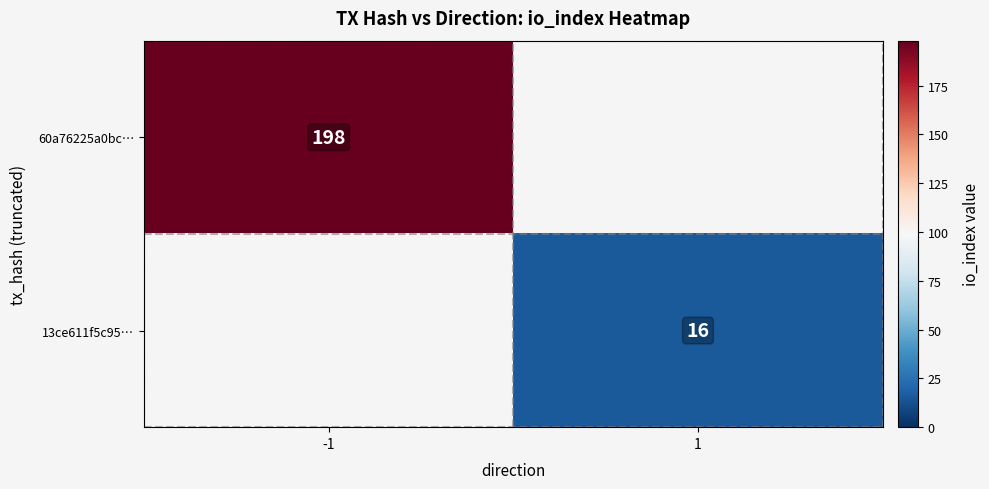

The value of 60a76225a0bc… at -1 is 89. True or false?

False